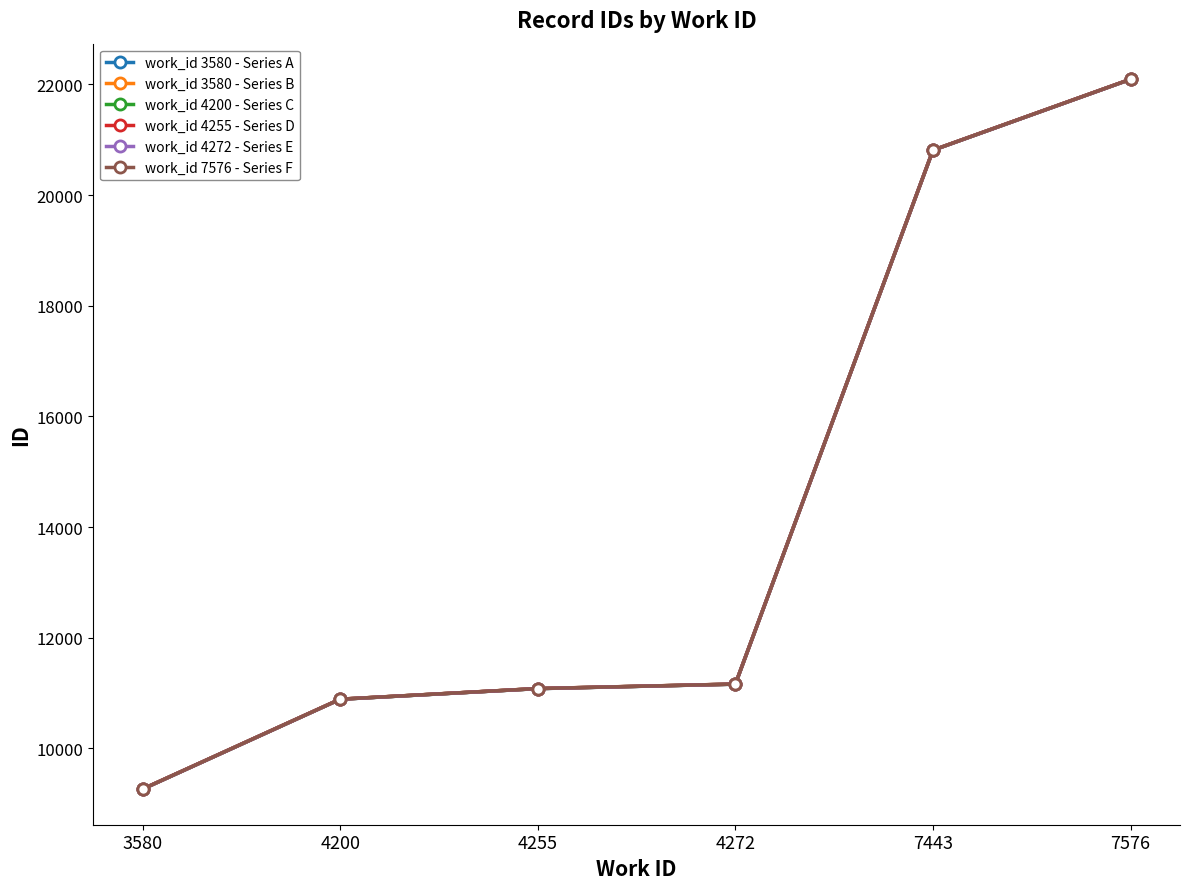

What is the value of the work_id 4200 - Series C point at the 6th from the left?

22092.5